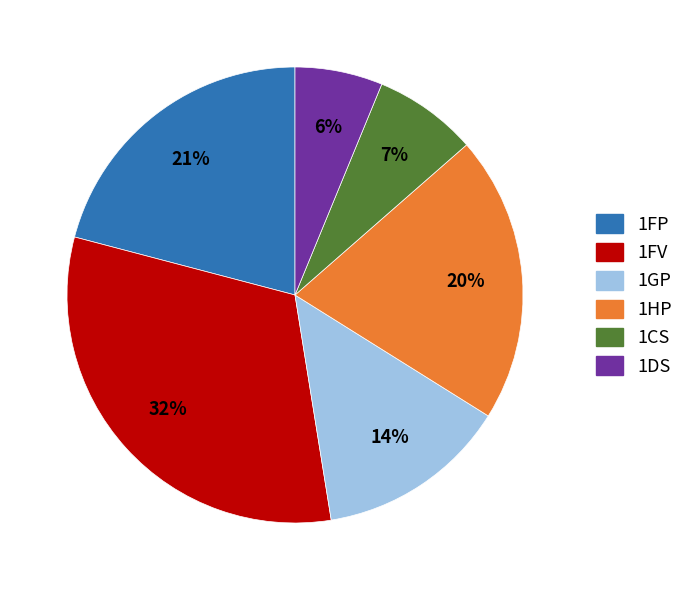

Is there a majority slice in this chart?

No